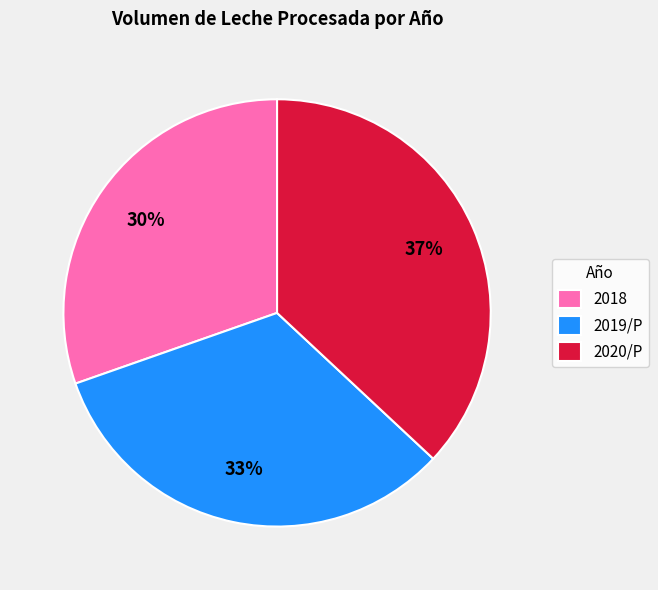

True or false: 2019/P accounts for 33% of the total.

True